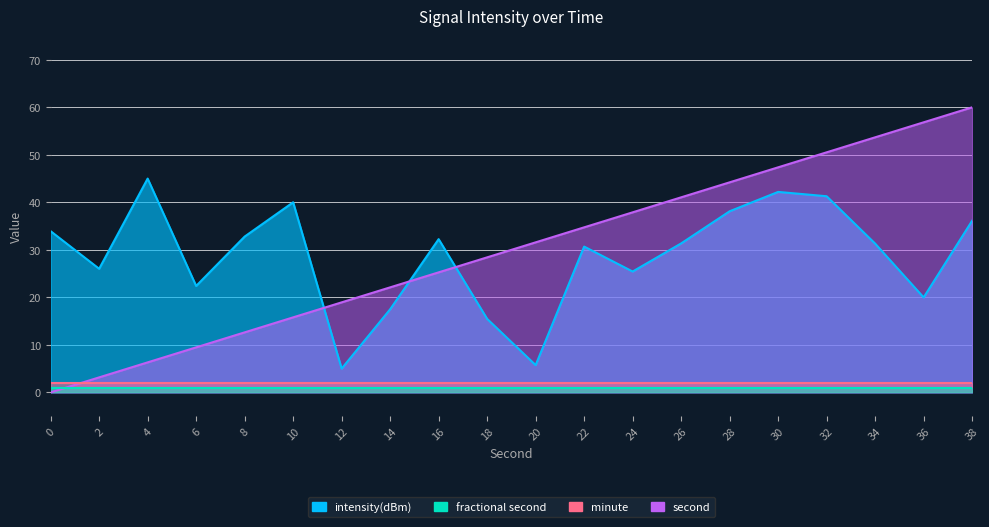

Does the chart display data point markers on the line(s)?

No